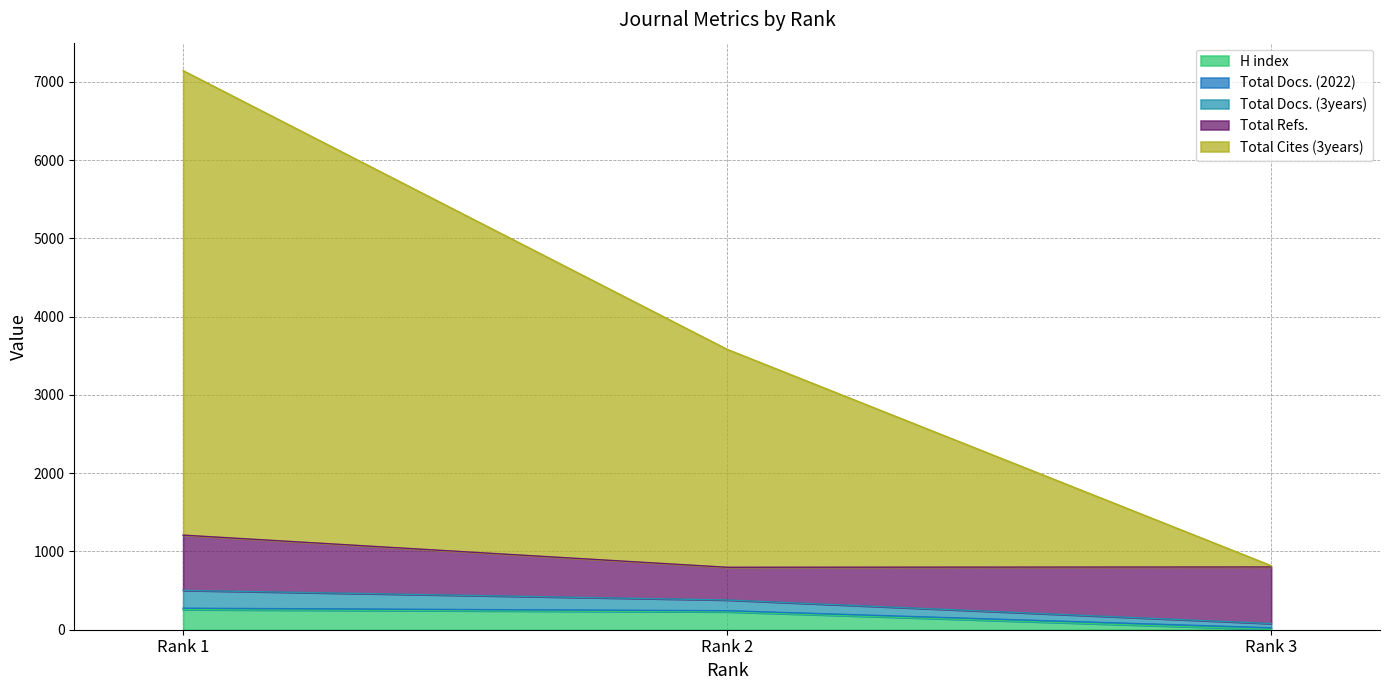

What is the value of the Total Refs. point at the 1st from the left?

706